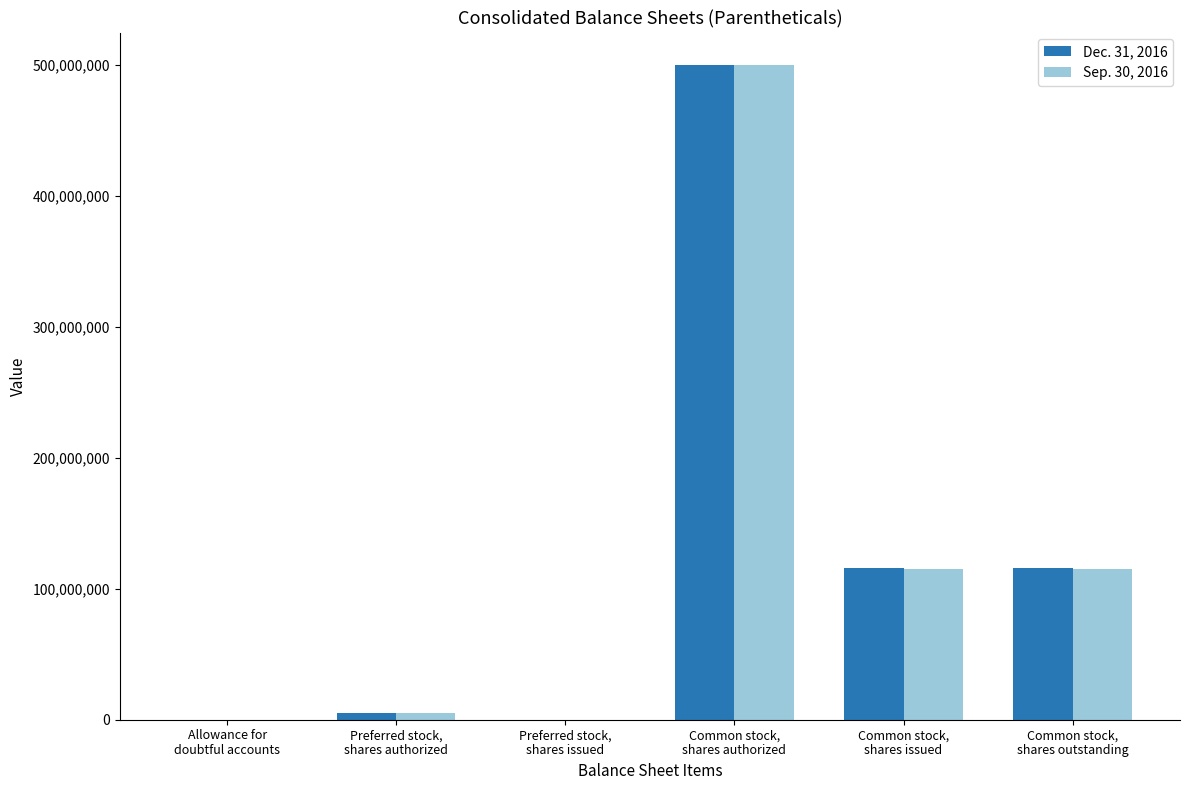

What is the maximum value shown in the chart?

500000000